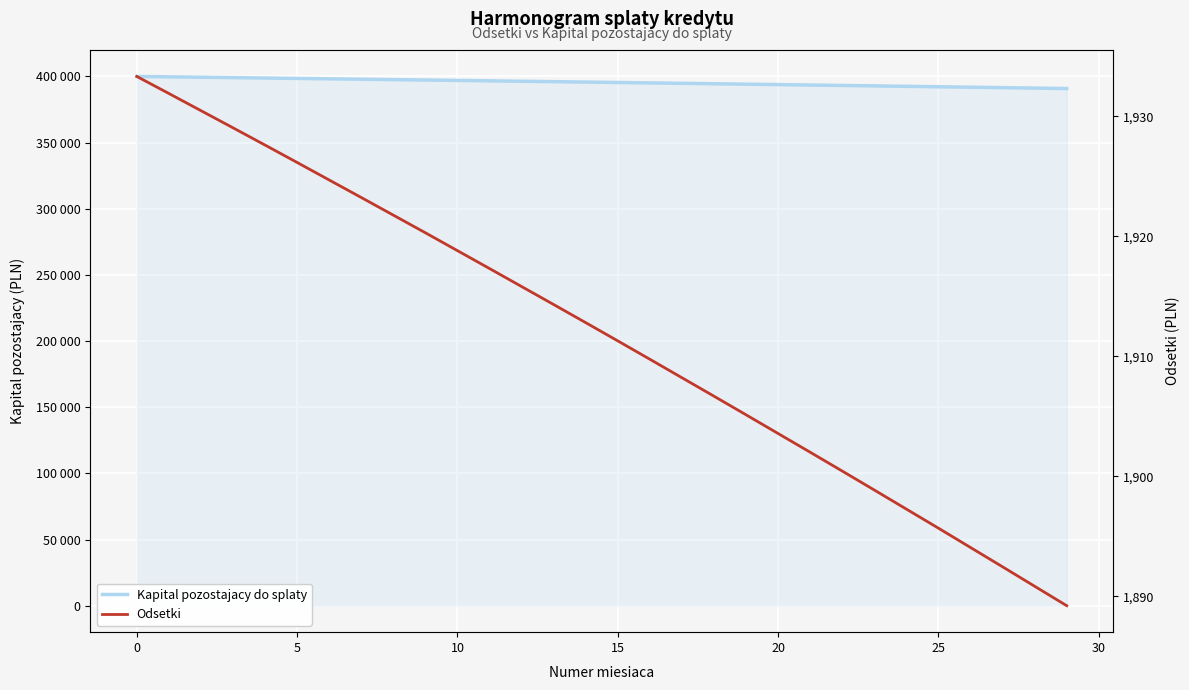

The Kapital pozostajacy do splaty series shows 663293.2 at 5. True or false?

False